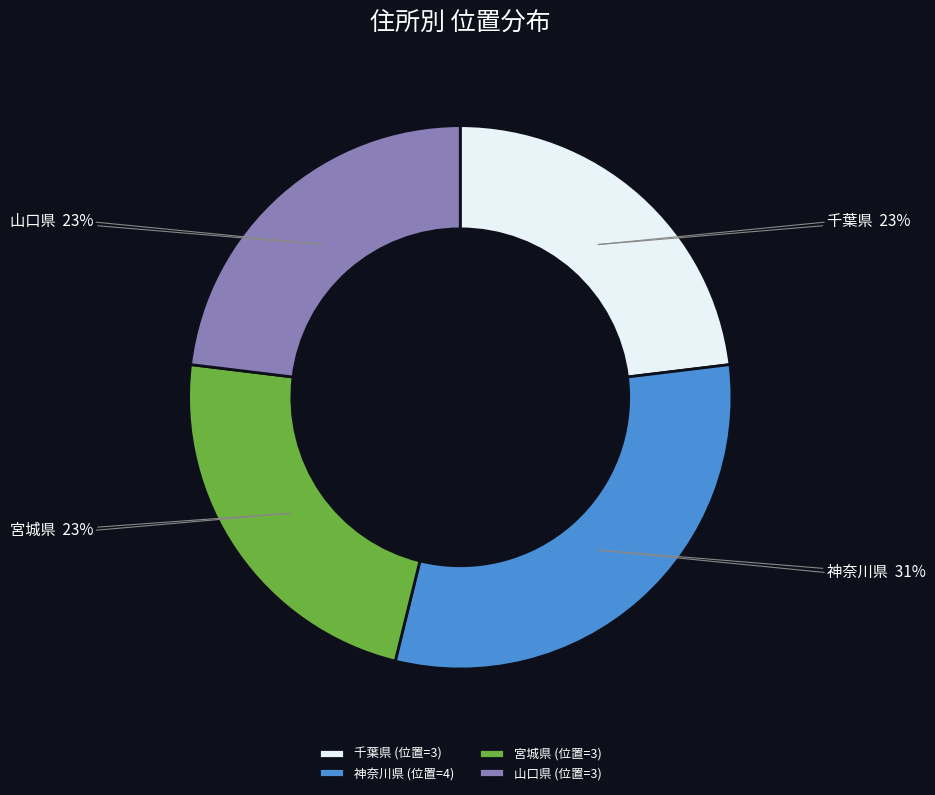

What is the ratio of the value at 山口県 to the value at 宮城県?

1.0